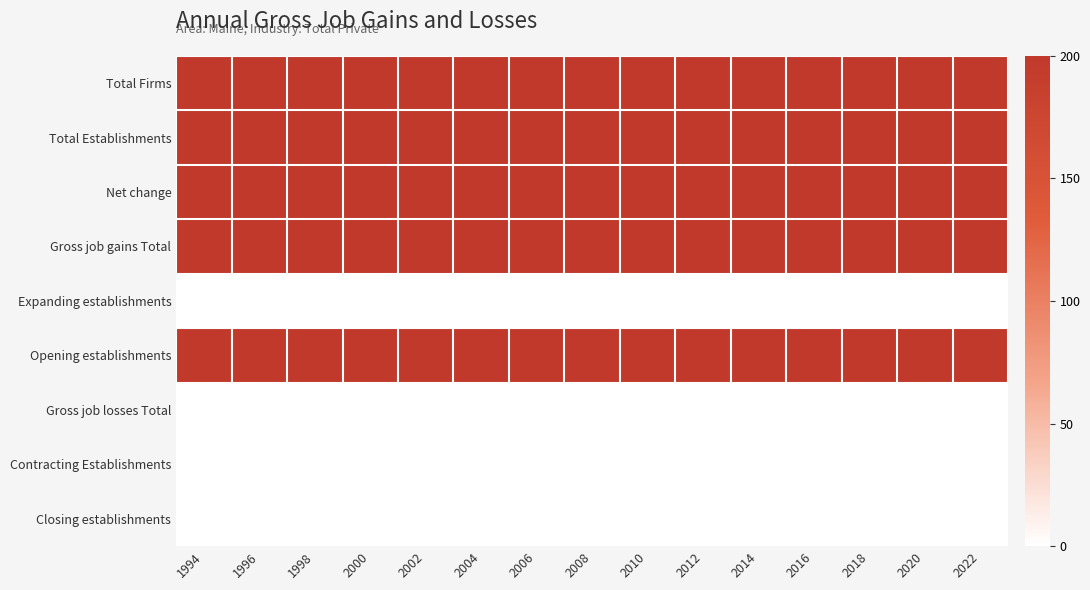

Reading left to right, list all the values displayed in this chart.

Total Firms: 1994=200	1996=200	1998=200	2000=200	2002=200	2004=200	2006=200	2008=200	2010=200	2012=200	2014=200	2016=200	2018=200	2020=200	2022=200
Total Establishments: 1994=200	1996=200	1998=200	2000=200	2002=200	2004=200	2006=200	2008=200	2010=200	2012=200	2014=200	2016=200	2018=200	2020=200	2022=200
Net change: 1994=200	1996=200	1998=200	2000=200	2002=200	2004=200	2006=200	2008=200	2010=200	2012=200	2014=200	2016=200	2018=200	2020=200	2022=200
Gross job gains Total: 1994=200	1996=200	1998=200	2000=200	2002=200	2004=200	2006=200	2008=200	2010=200	2012=200	2014=200	2016=200	2018=200	2020=200	2022=200
Expanding establishments: 1994=0	1996=0	1998=0	2000=0	2002=0	2004=0	2006=0	2008=0	2010=0	2012=0	2014=0	2016=0	2018=0	2020=0	2022=0
Opening establishments: 1994=200	1996=200	1998=200	2000=200	2002=200	2004=200	2006=200	2008=200	2010=200	2012=200	2014=200	2016=200	2018=200	2020=200	2022=200
Gross job losses Total: 1994=0	1996=0	1998=0	2000=0	2002=0	2004=0	2006=0	2008=0	2010=0	2012=0	2014=0	2016=0	2018=0	2020=0	2022=0
Contracting Establishments: 1994=0	1996=0	1998=0	2000=0	2002=0	2004=0	2006=0	2008=0	2010=0	2012=0	2014=0	2016=0	2018=0	2020=0	2022=0
Closing establishments: 1994=0	1996=0	1998=0	2000=0	2002=0	2004=0	2006=0	2008=0	2010=0	2012=0	2014=0	2016=0	2018=0	2020=0	2022=0